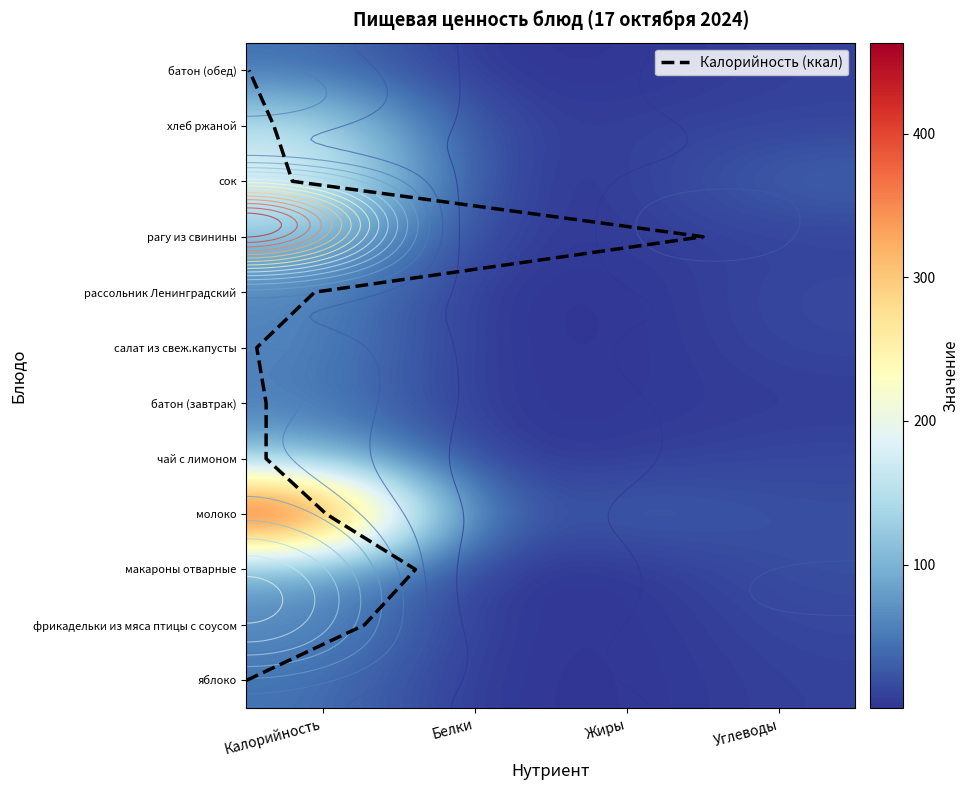

Rank the series by their maximum value, from lowest to highest.

яблоко, батон (обед), салат из свеж.капусты, чай с лимоном, батон (завтрак), хлеб ржаной, сок, рассольник Ленинградский, молоко, фрикадельки из мяса птицы с соусом, макароны отварные, рагу из свинины